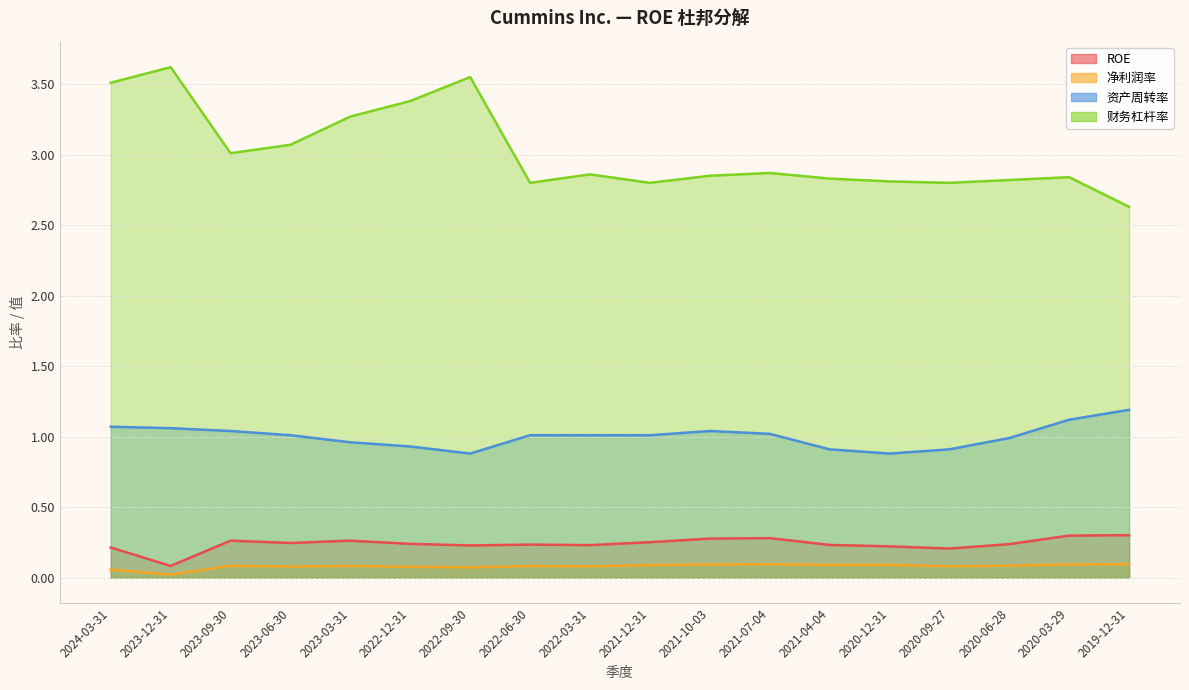

What value does the ROE series have at 2023-03-31?

0.3